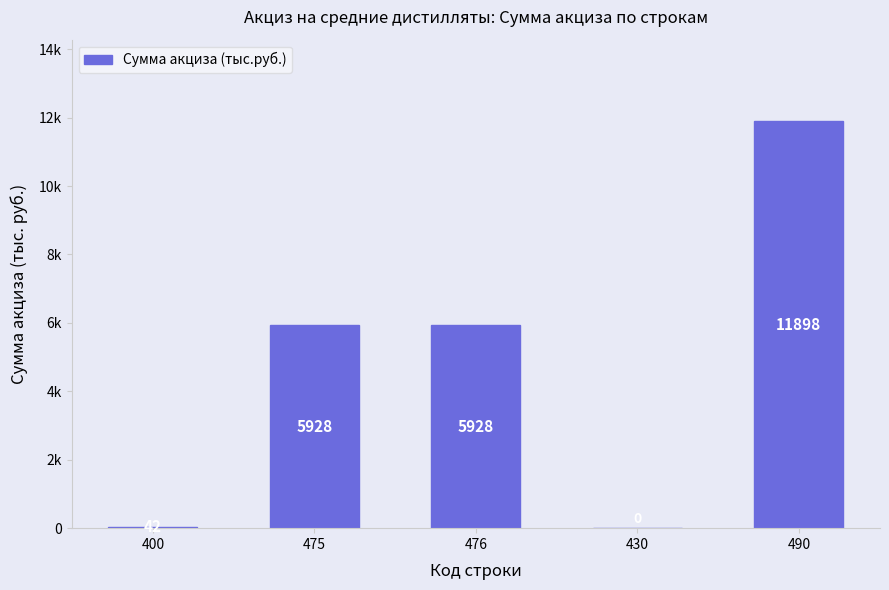

Rank the categories by value from lowest to highest.

430, 400, 475, 476, 490